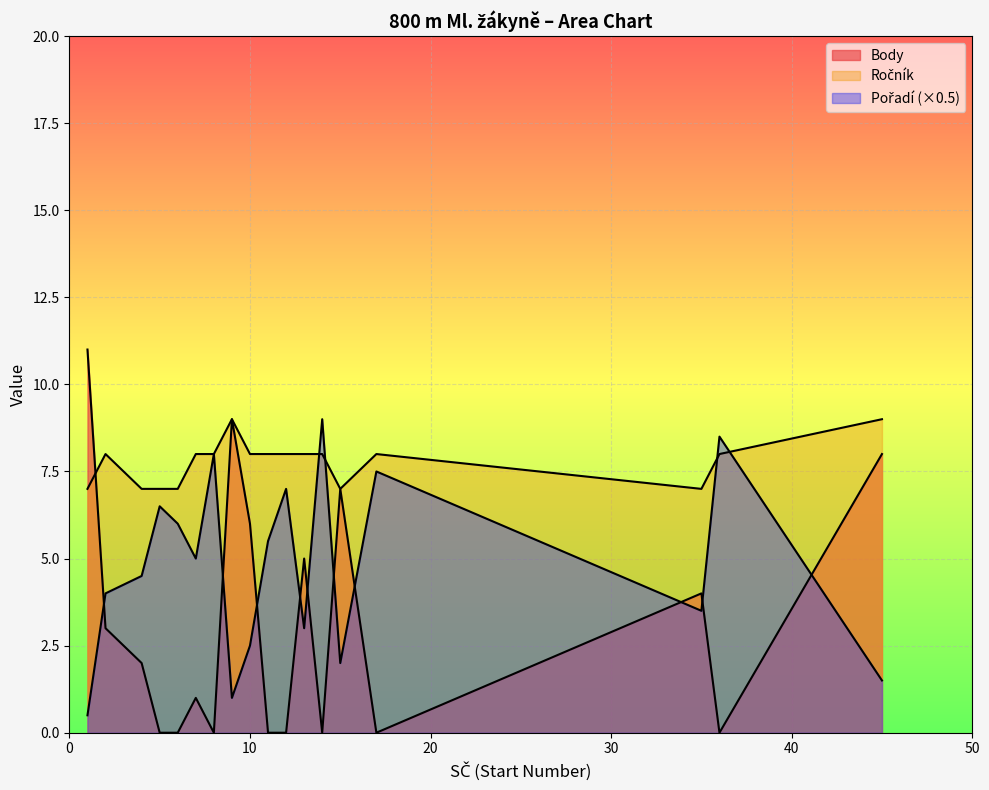

List the series in order of their peak value, highest first.

Pořadí, Body, Ročník